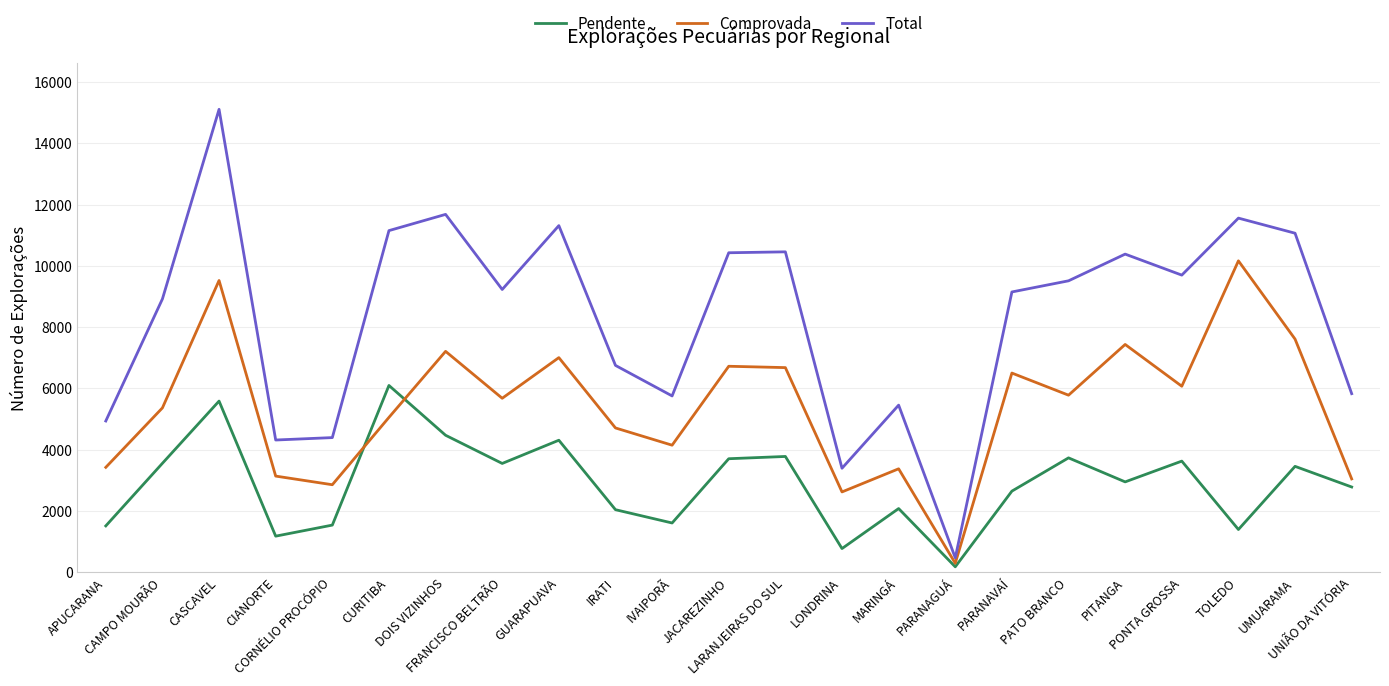

Rank the series at CORNÉLIO PROCÓPIO from highest to lowest value.

Total, Comprovada, Pendente